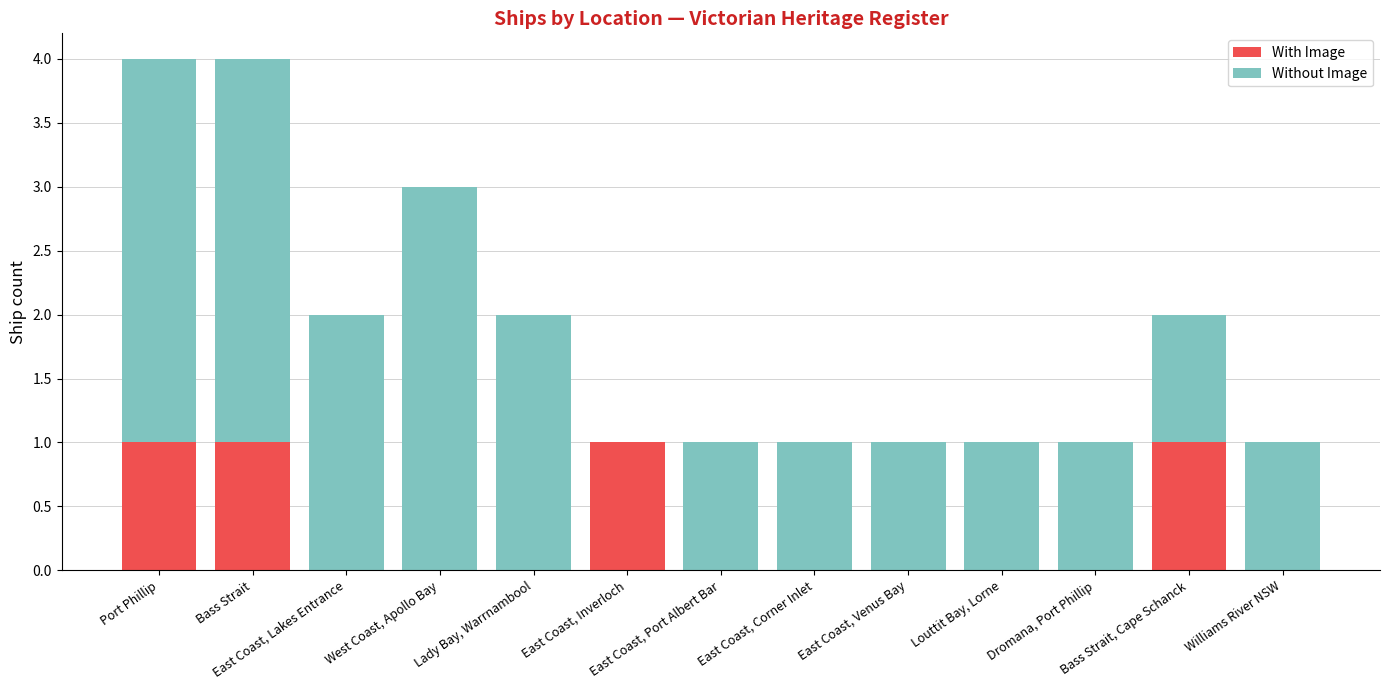

How many distinct data groups are displayed?

2